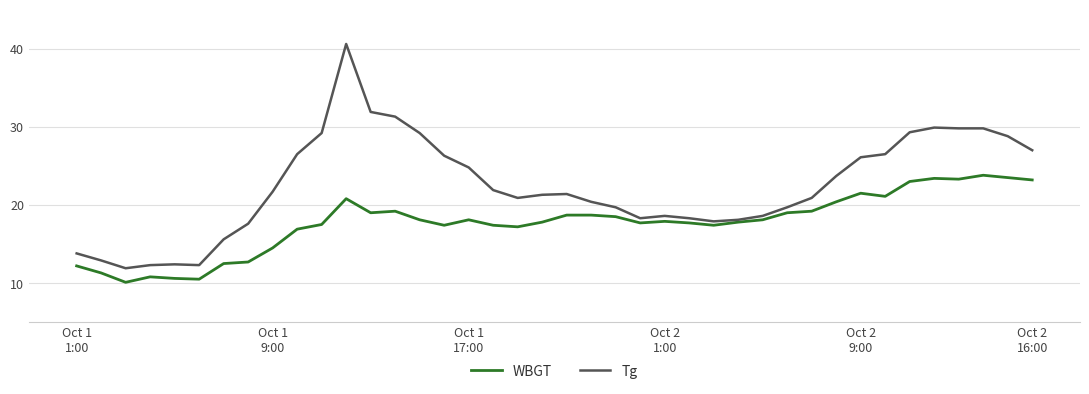

What is the lowest value of the WBGT series?

10.1